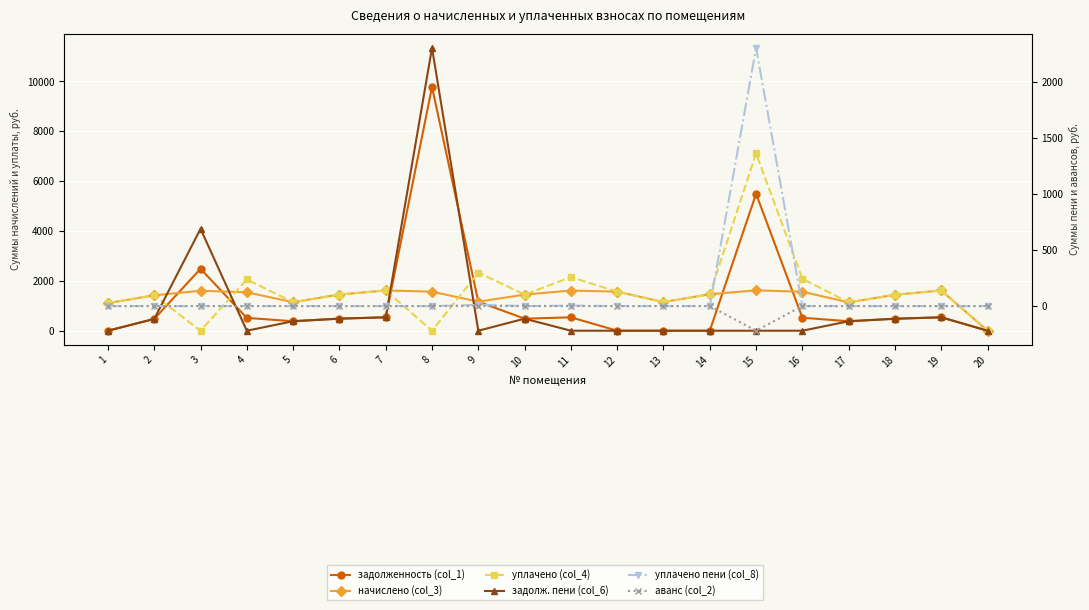

Which category has the lowest value in the уплачено пени (col_8) series?

1